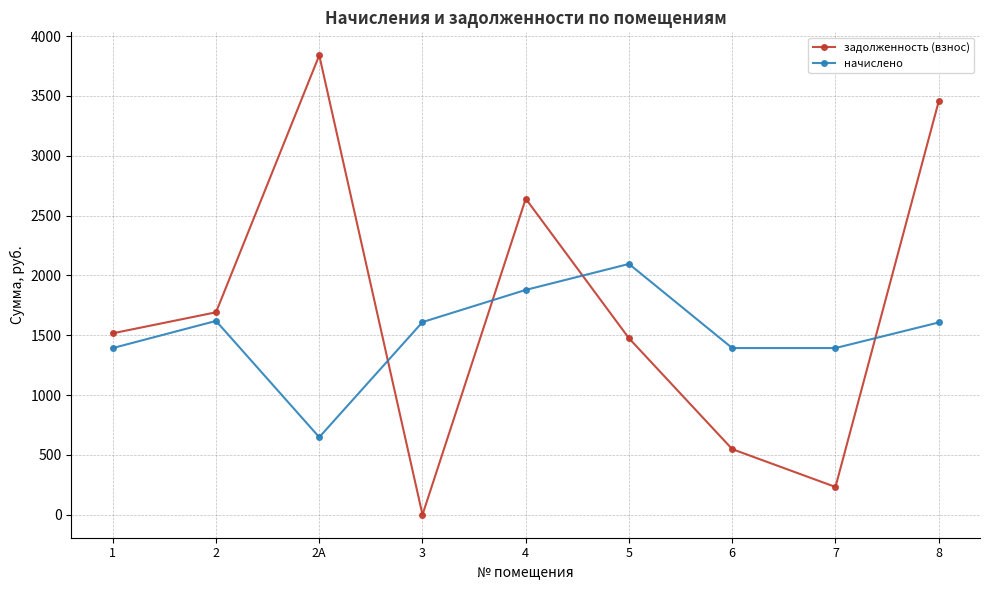

What is the sum of the задолженность (взнос) values at 2А and 7?

4072.2